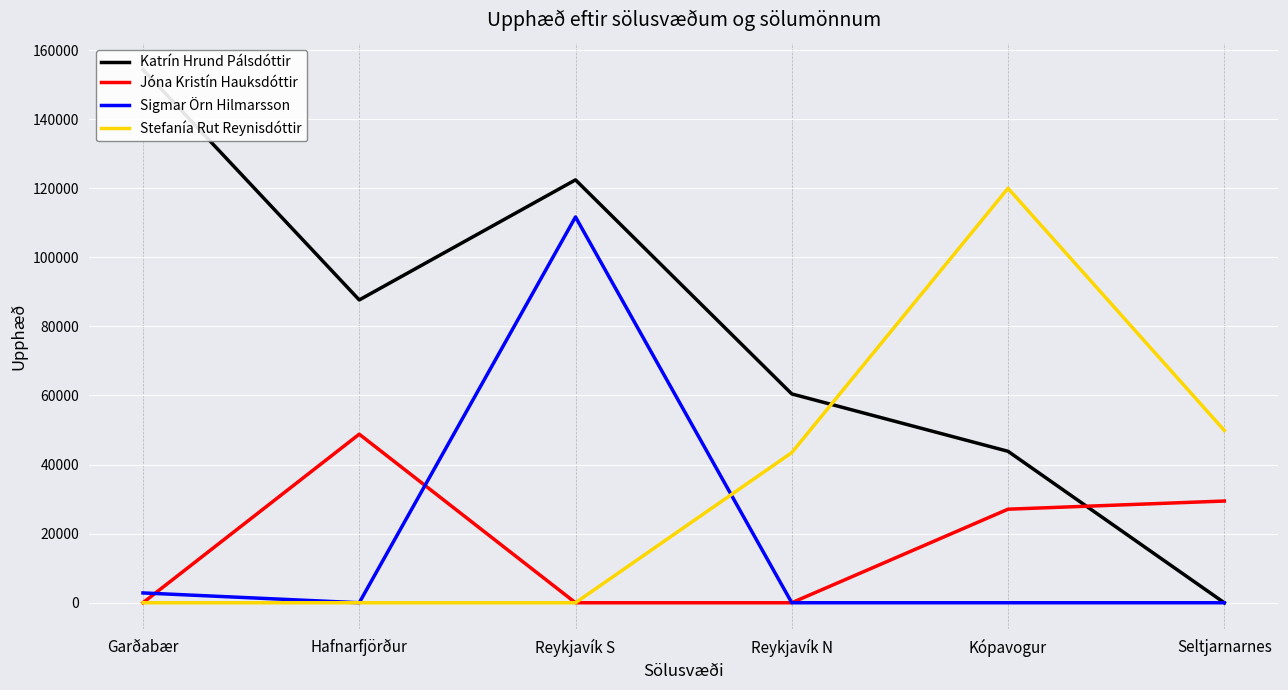

In Katrín Hrund Pálsdóttir, how many points are lower than both neighbors (excluding endpoints)?

1